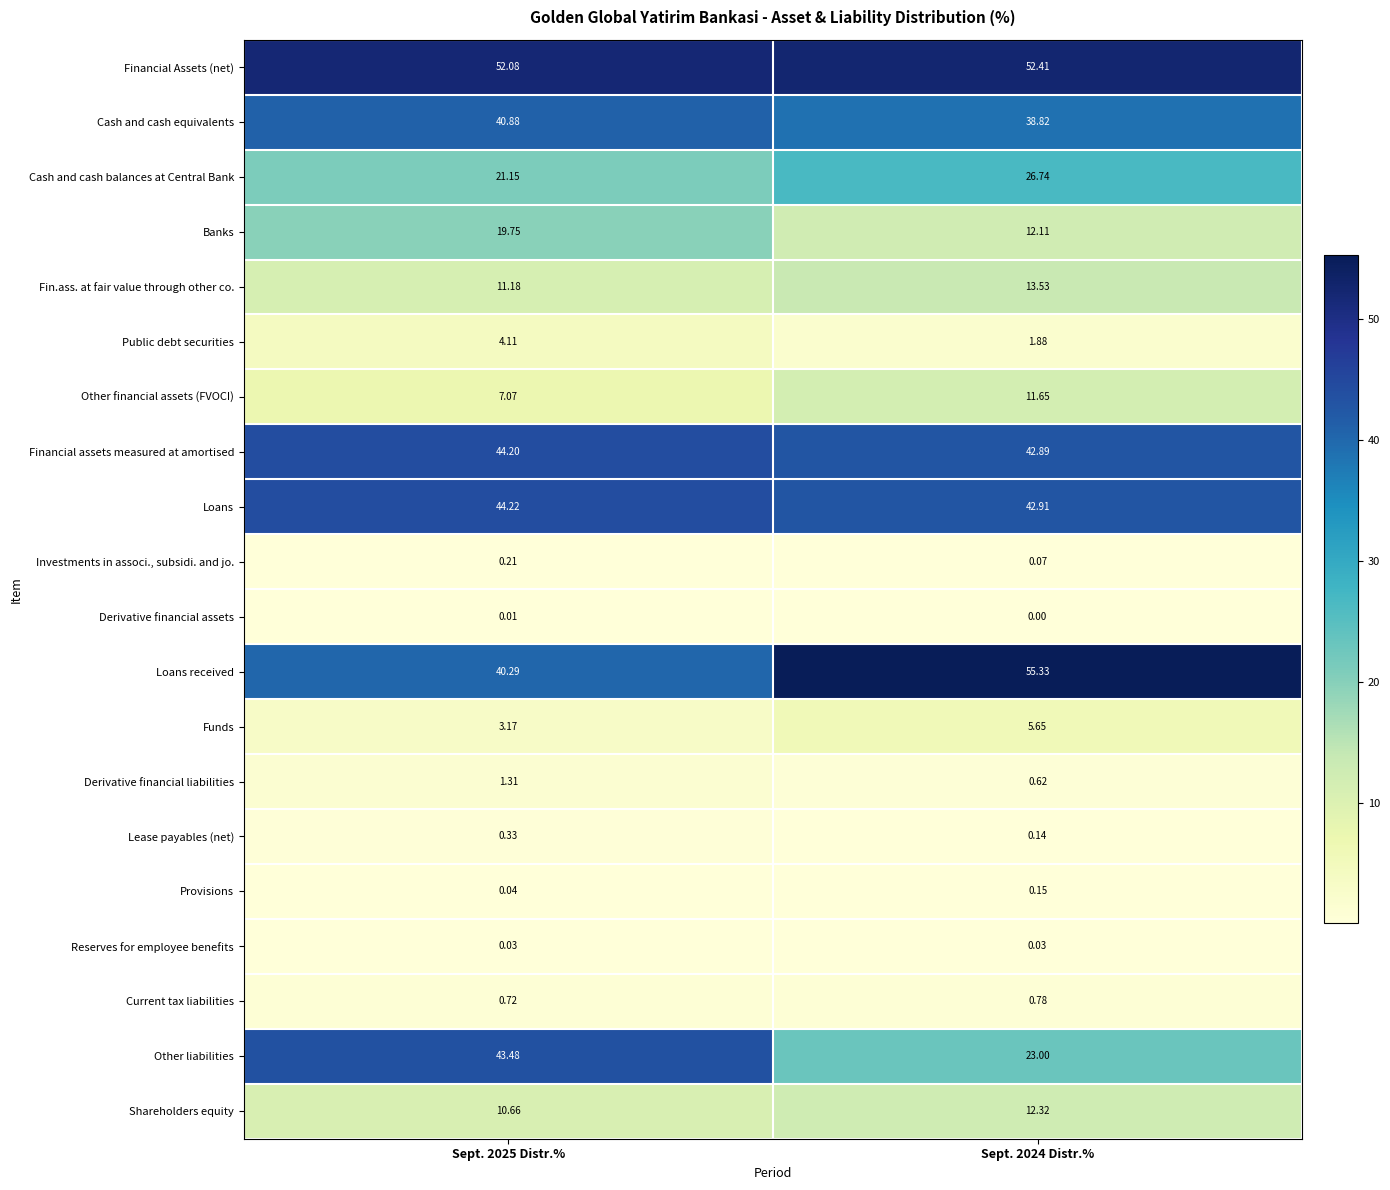

At which category is the sum across all series the highest?

Sept. 2025 Distr.%